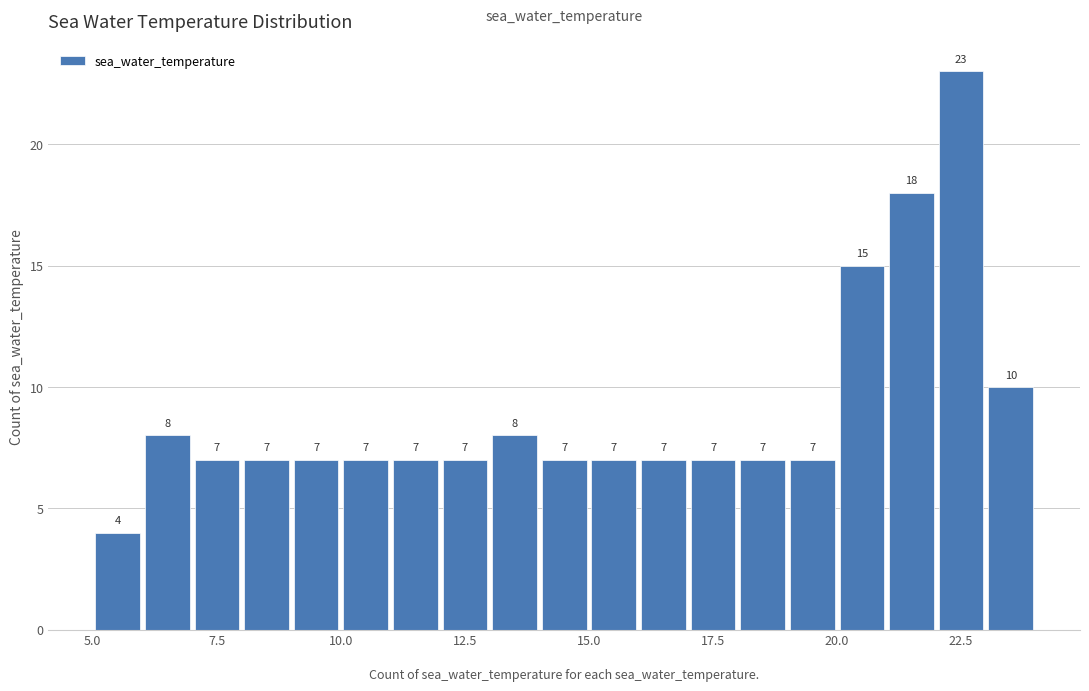

Around what value on the x-axis is the tallest bar? Give the approximate position of its centre, as read against the axis.

22.5